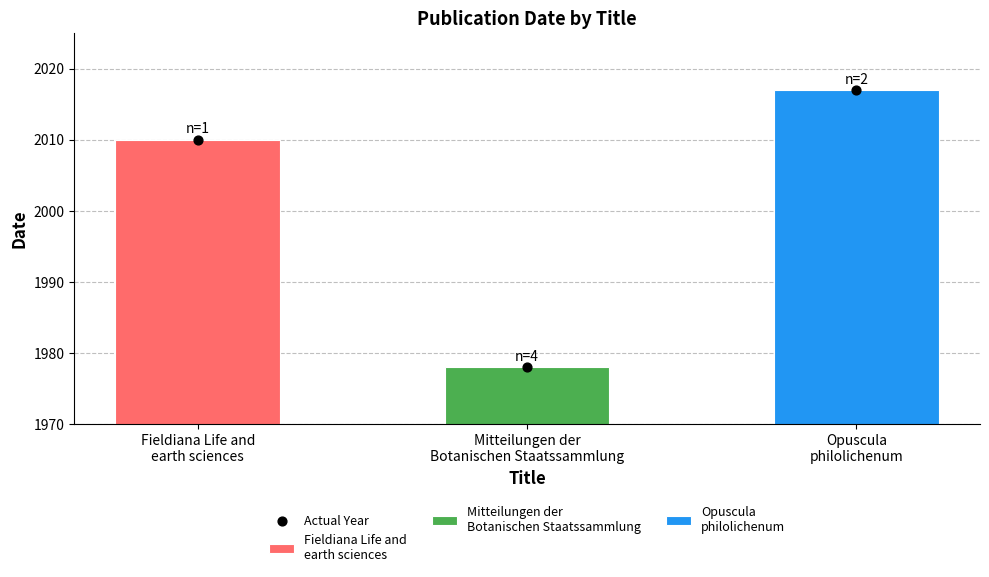

What is the ratio of the value at Opuscula
philolichenum to the value at Mitteilungen der
Botanischen Staatssammlung?

1.0